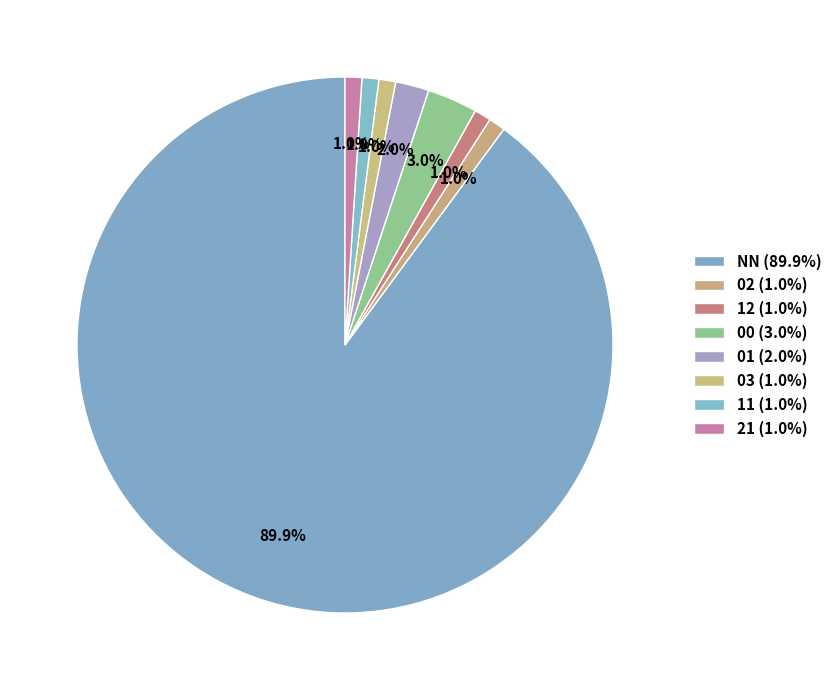

How many slices are in this pie chart?

8